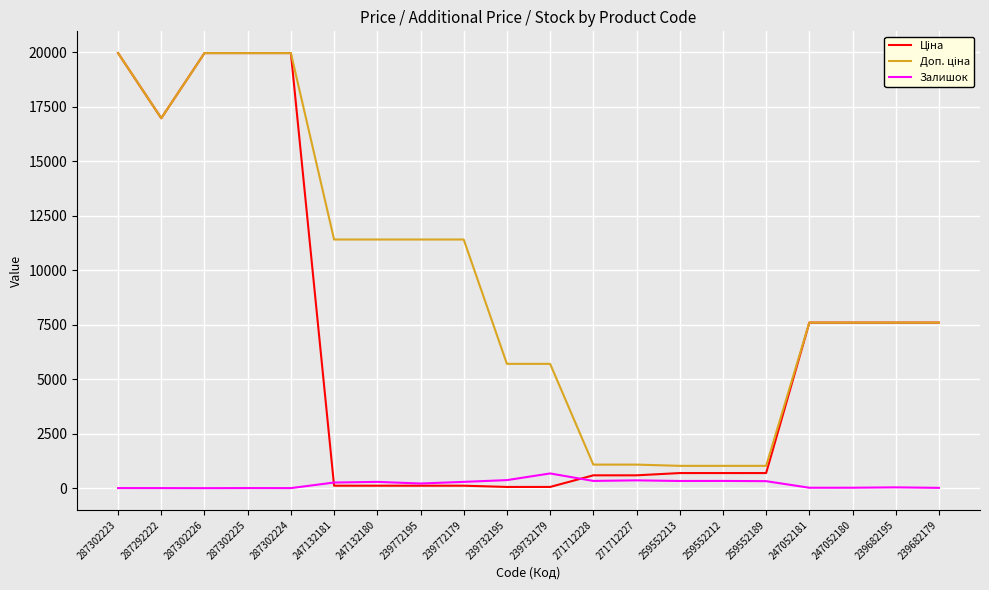

How many distinct data groups are displayed?

3